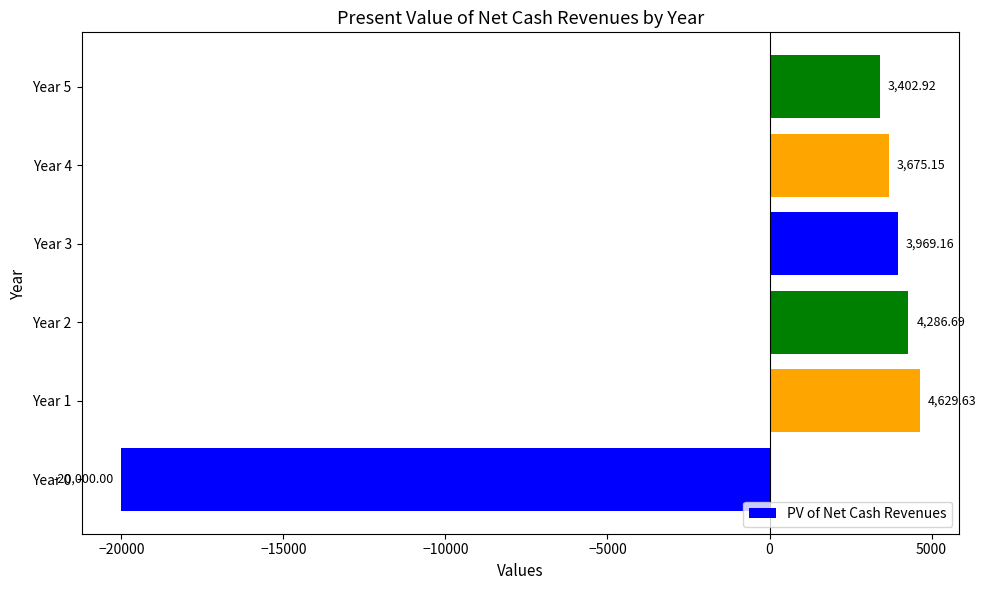

Rank the categories by value from highest to lowest.

Year 1, Year 2, Year 3, Year 4, Year 5, Year 0